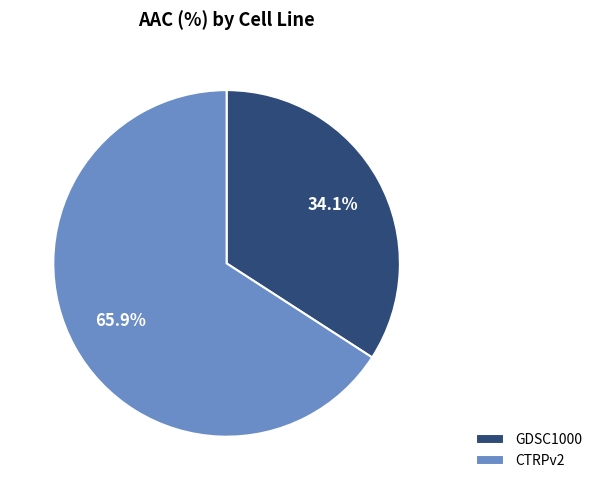

To the nearest percent, what percentage of the pie is CTRPv2?

66%